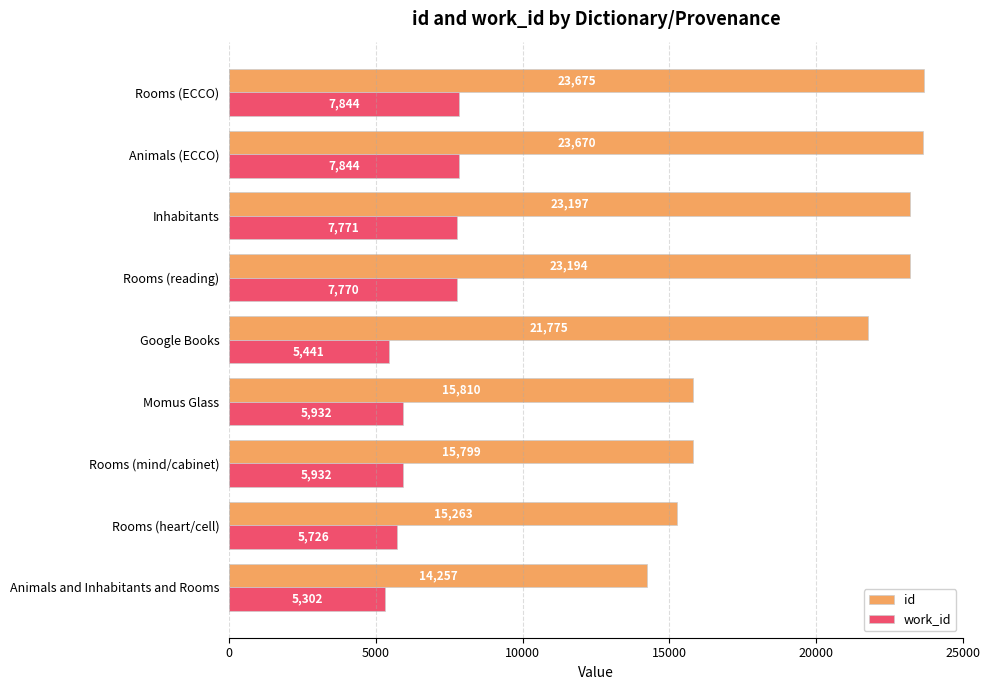

What are all the series names shown in the legend?

id, work_id